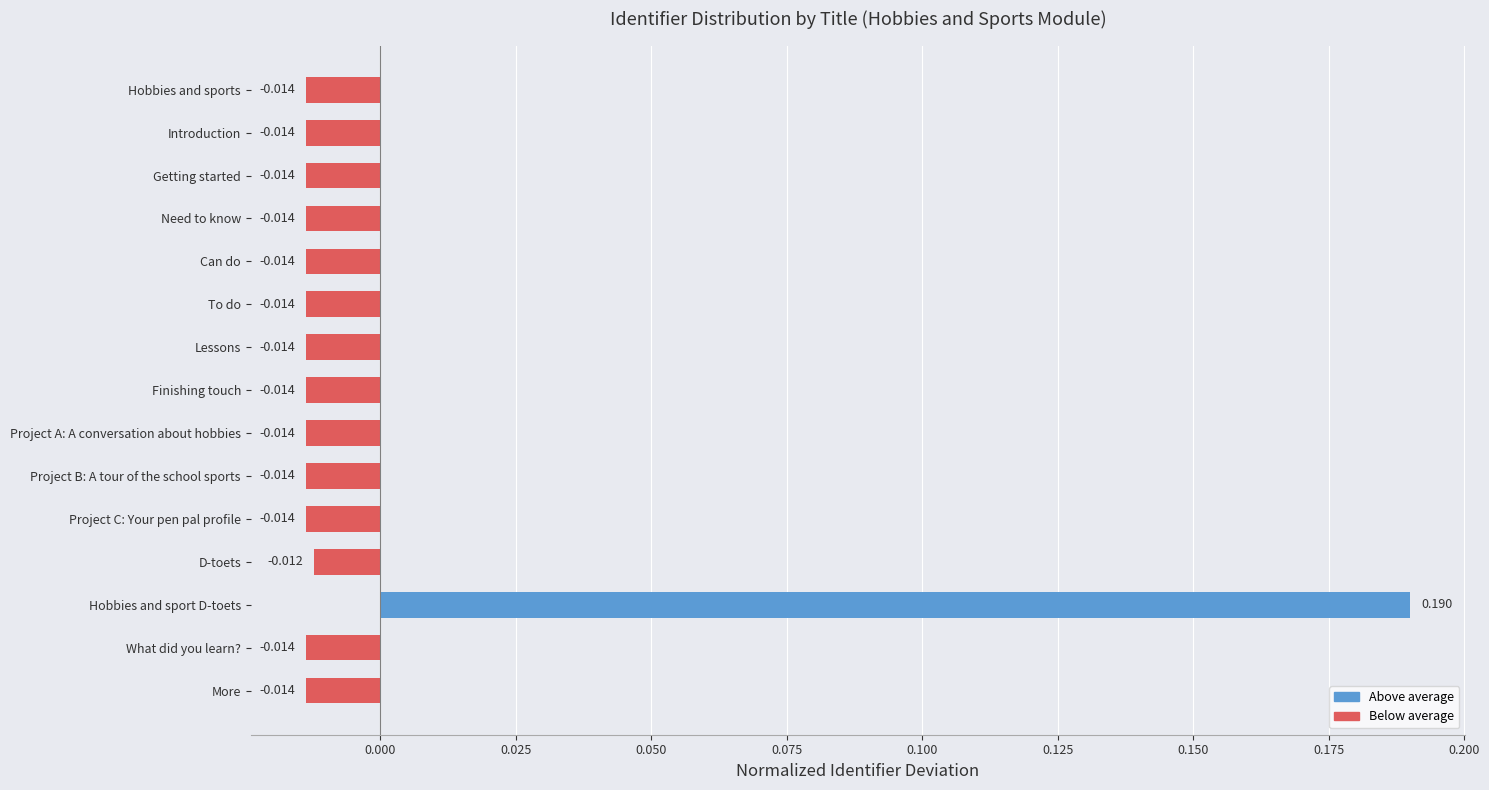

How many distinct data groups are displayed?

1